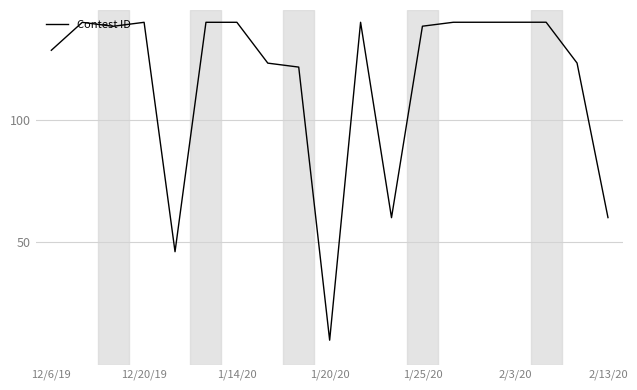

What is the greatest value displayed?

140.0